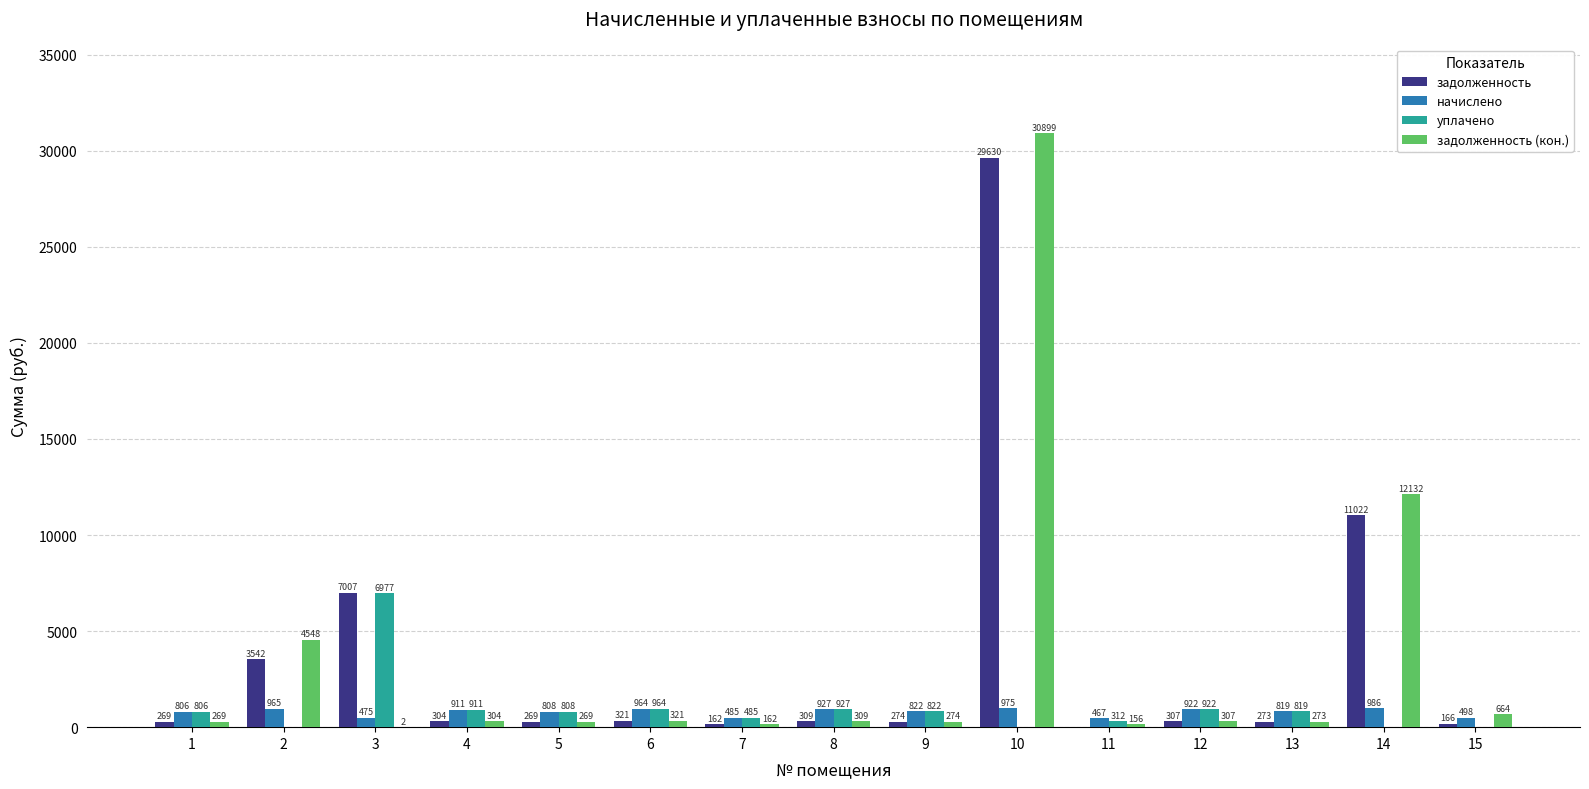

What is the sum of the задолженность values at 5 and 3?

7276.7